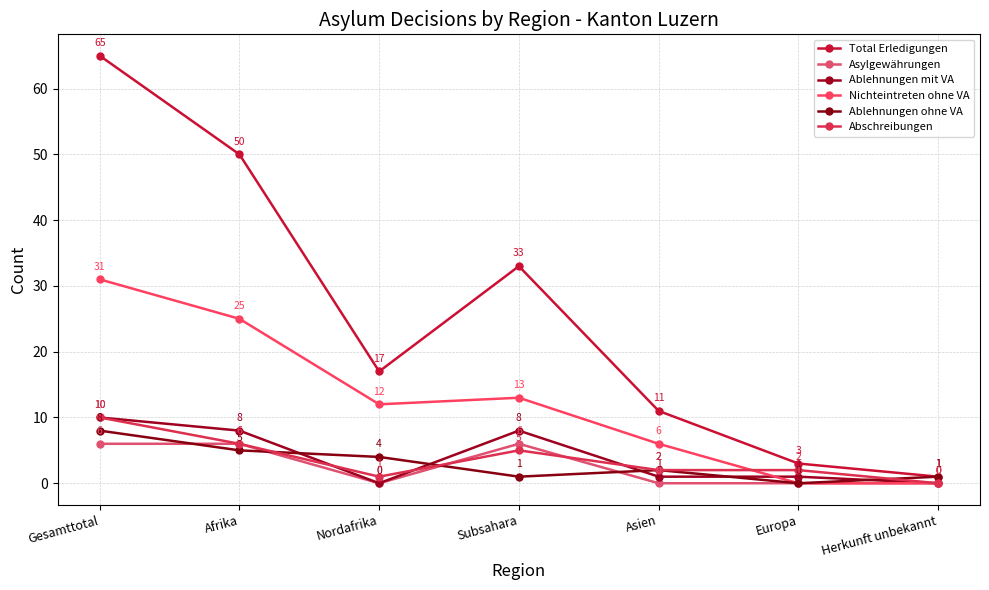

Where do Abschreibungen and Nichteintreten ohne VA first cross each other?

Asien and Europa